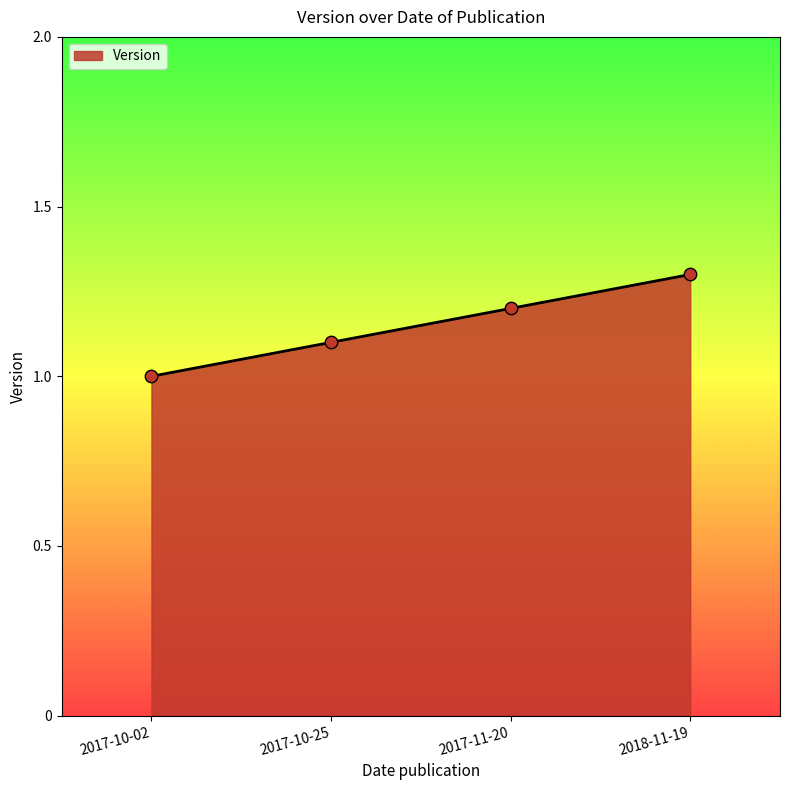

Approximately how many times larger is the value at 2018-11-19 compared to 2017-11-20?

1.1